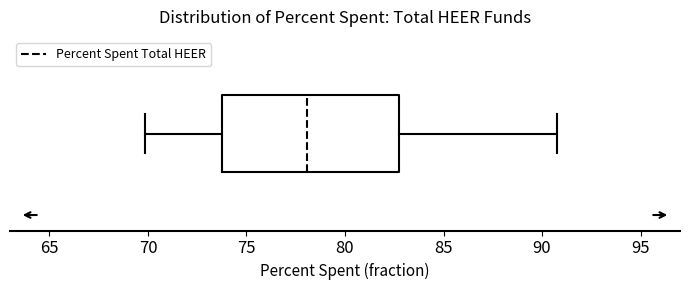

Read this box plot against the x-axis: the position of the median line, the range covered by the box, and the ends of both whiskers. The values are not printed on the chart, so give them approximately, as read against the axis.

median 78.0, box 73.5 to 82.5, whiskers 70.0 to 90.5